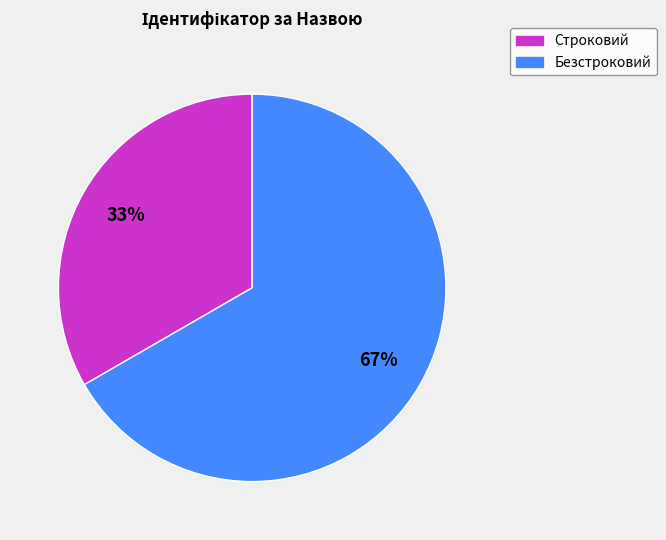

Between Безстроковий and Строковий, which is larger?

Безстроковий